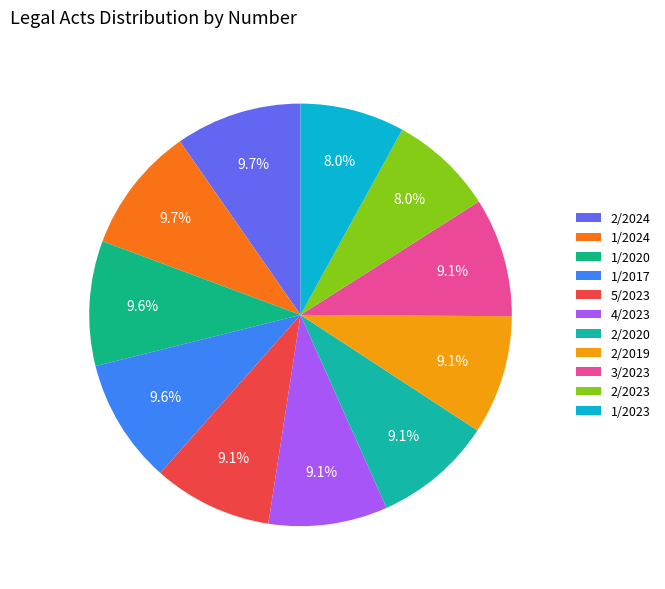

Rank the categories by value from lowest to highest.

1/2023, 2/2023, 3/2023, 2/2019, 2/2020, 4/2023, 5/2023, 1/2017, 1/2020, 1/2024, 2/2024